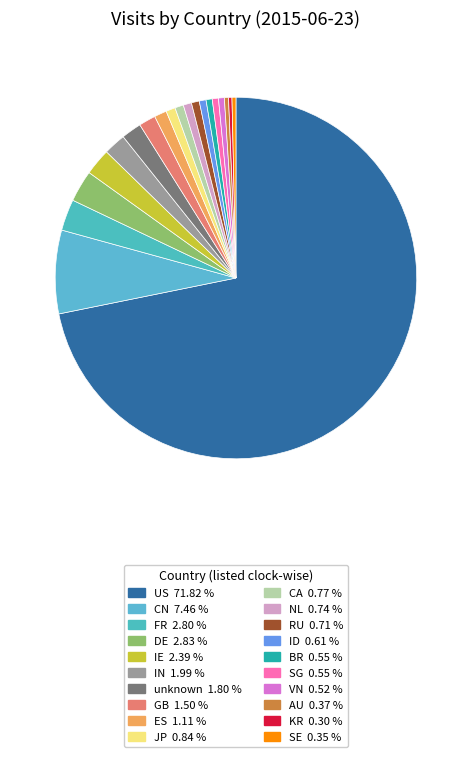

Between CA and unknown, which is larger?

unknown